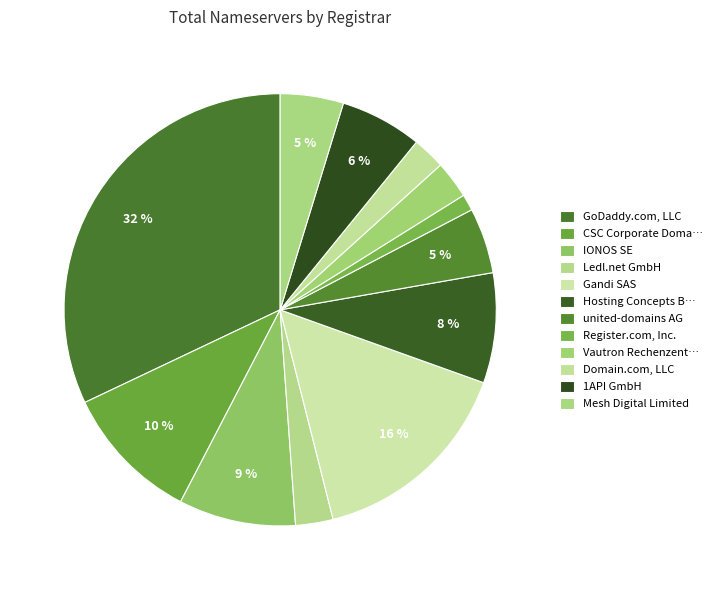

How many segments does this pie chart have?

12